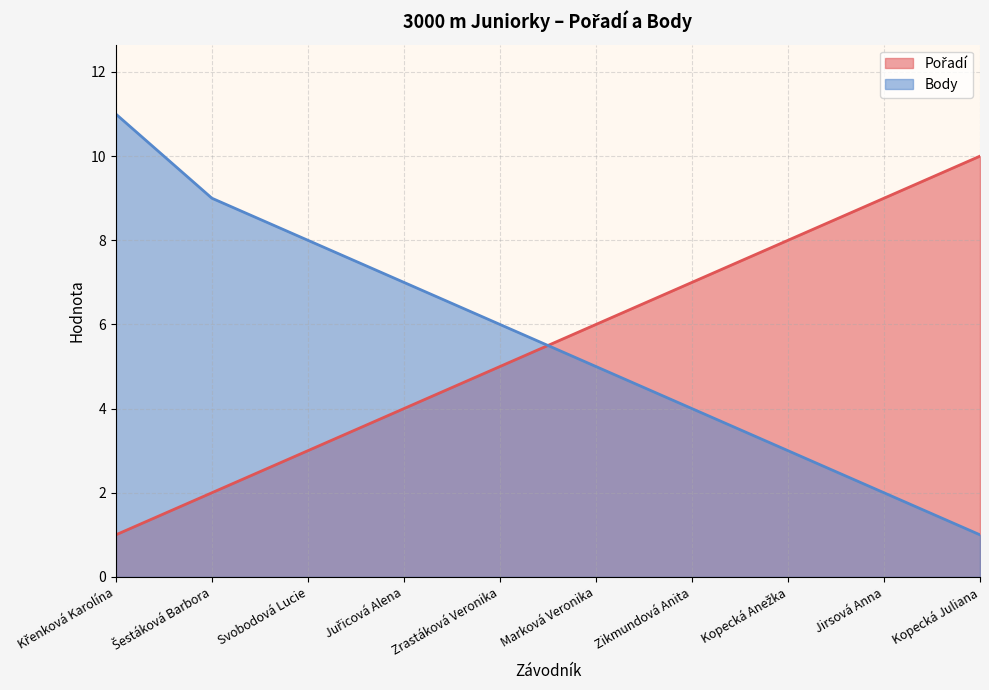

What are all the series names shown in the legend?

Pořadí, Body